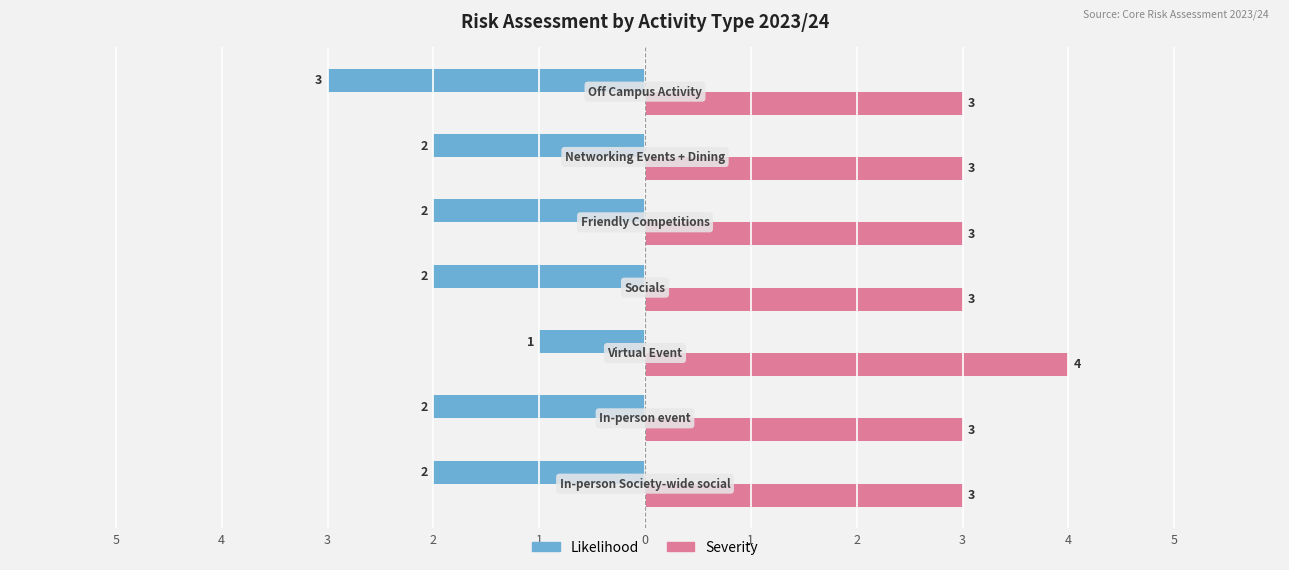

Count the Likelihood values in the range -2 to -1.

6